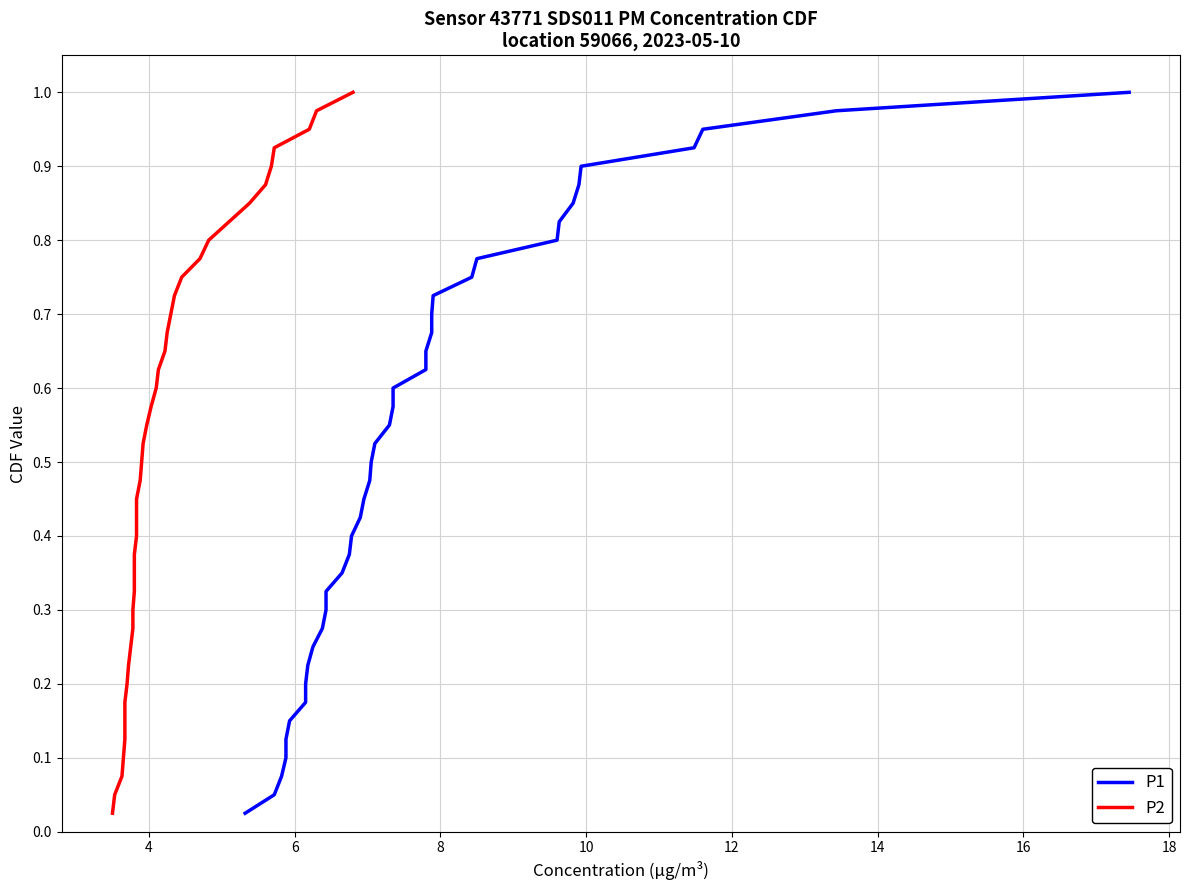

What are all the series names shown in the legend?

P1, P2